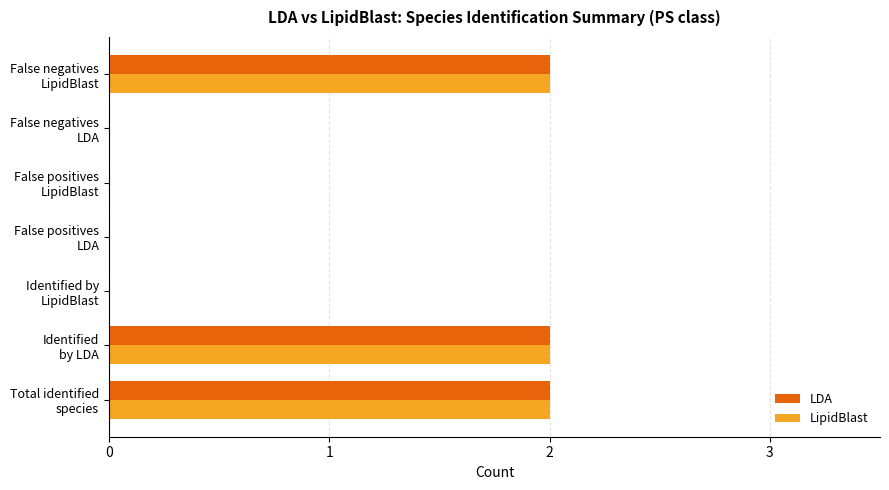

Reading left to right, extract all data points from this chart.

LDA: 2	2	0	0	0	0	2
LipidBlast: 2	2	0	0	0	0	2